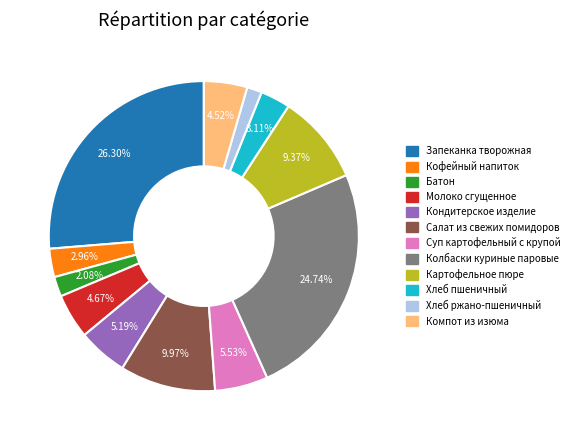

Which slice is the smallest?

Хлеб ржано-пшеничный